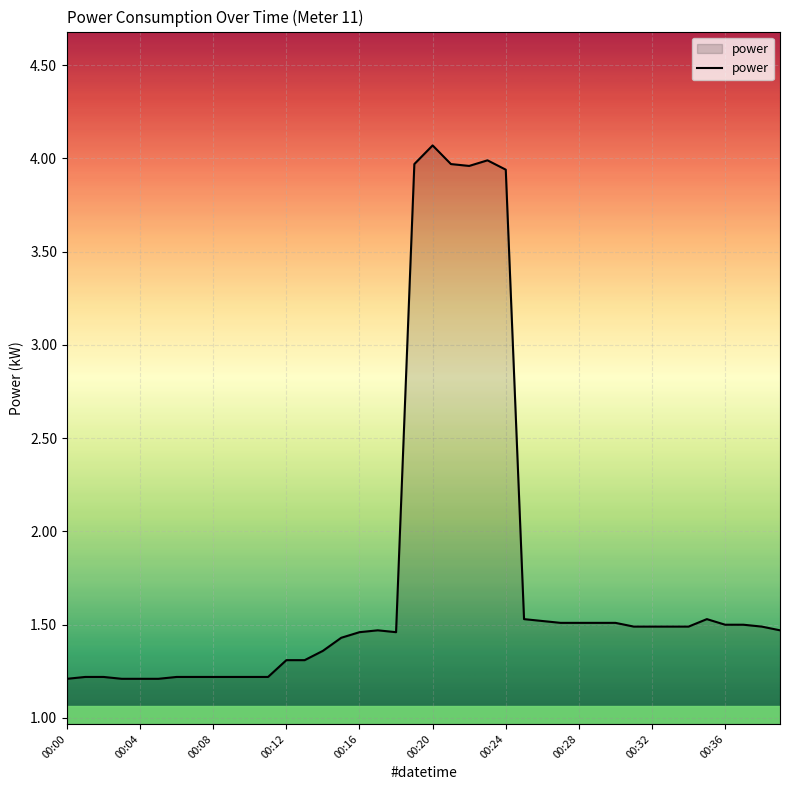

What is the greatest value displayed?

4.1